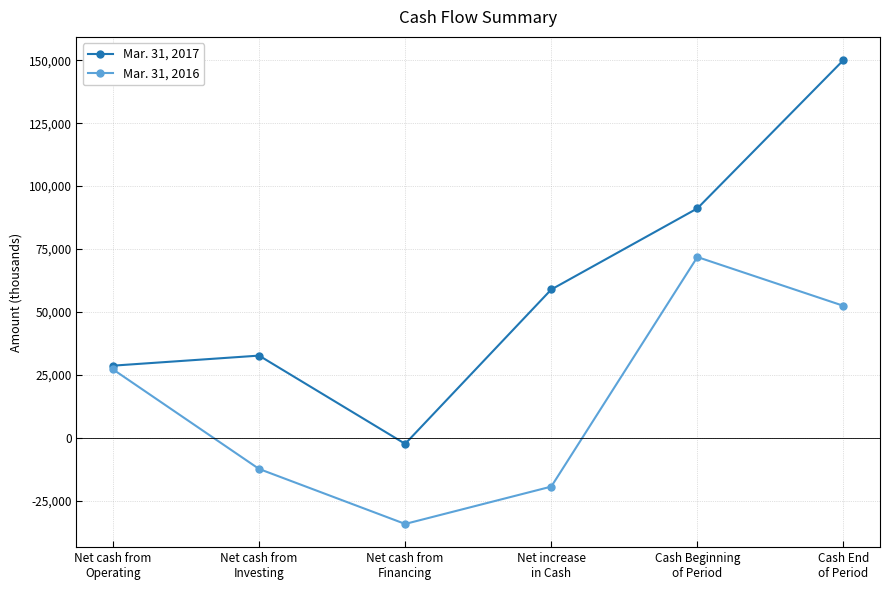

What is the label of the 6th point from the left?

Cash End
of Period